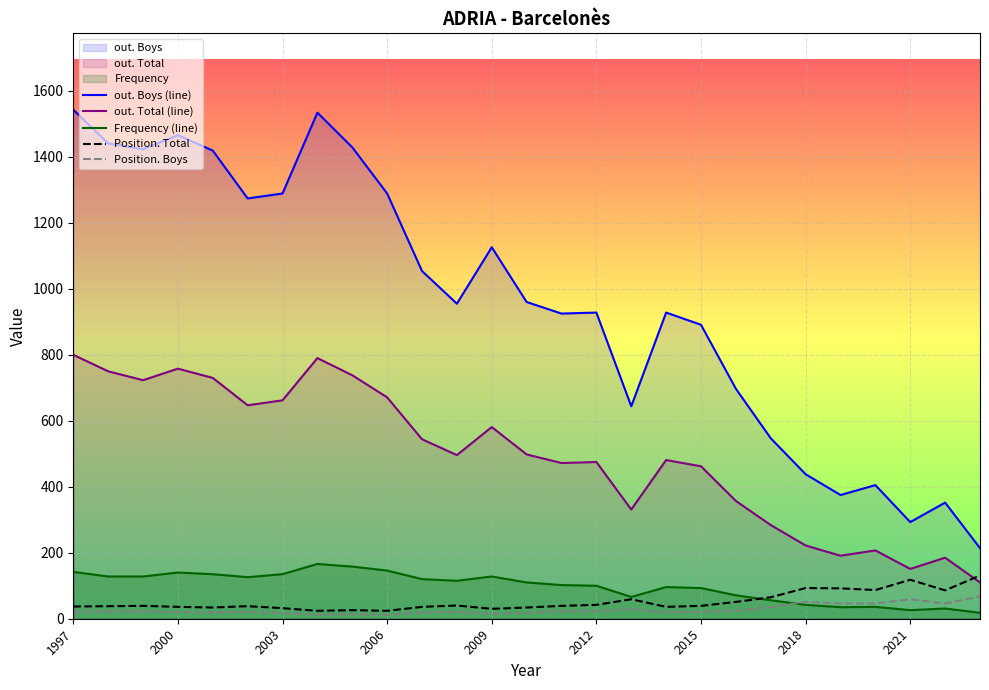

True or false: Position. Total has a value of 24 at 2006.

True